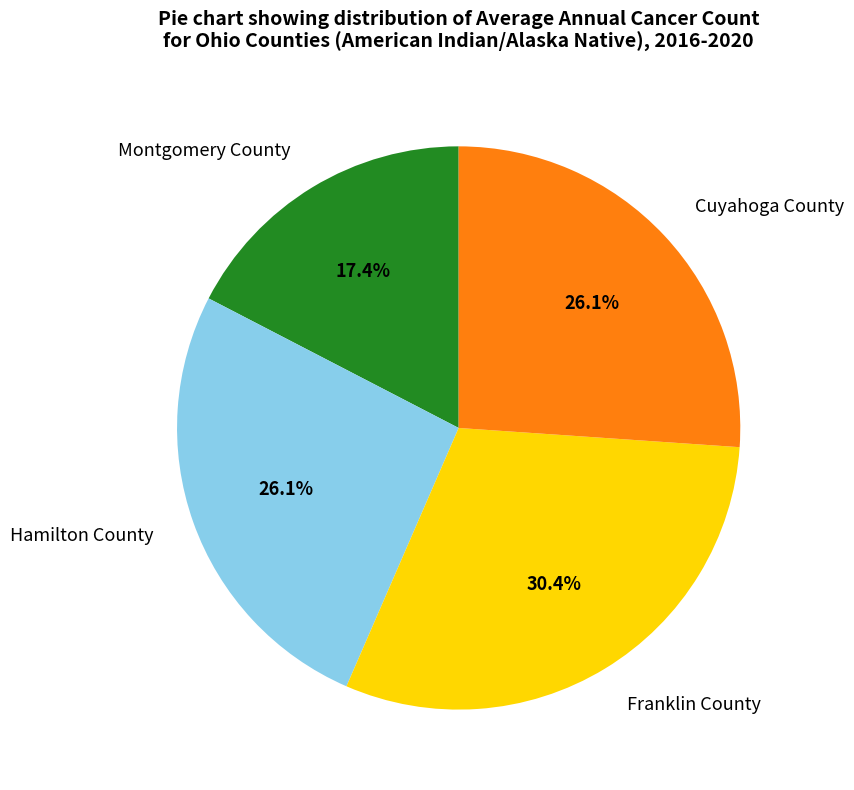

To the nearest percent, what is the average slice percentage?

25%